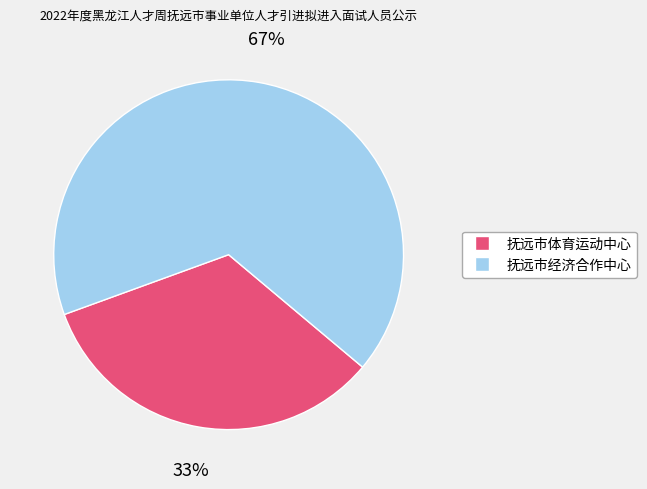

What is the largest slice in the pie chart?

抚远市经济合作中心